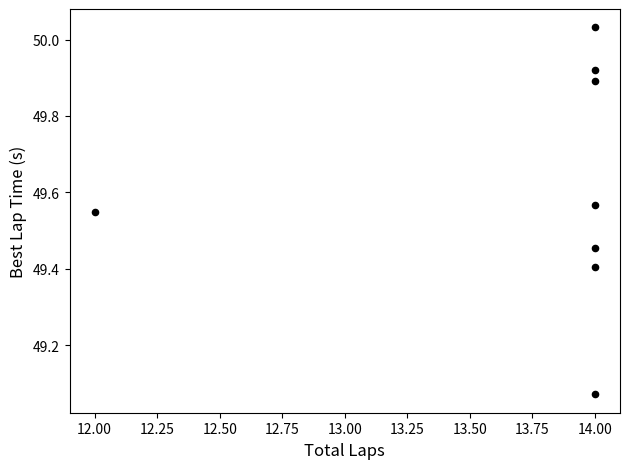

What is the average X value?

13.8